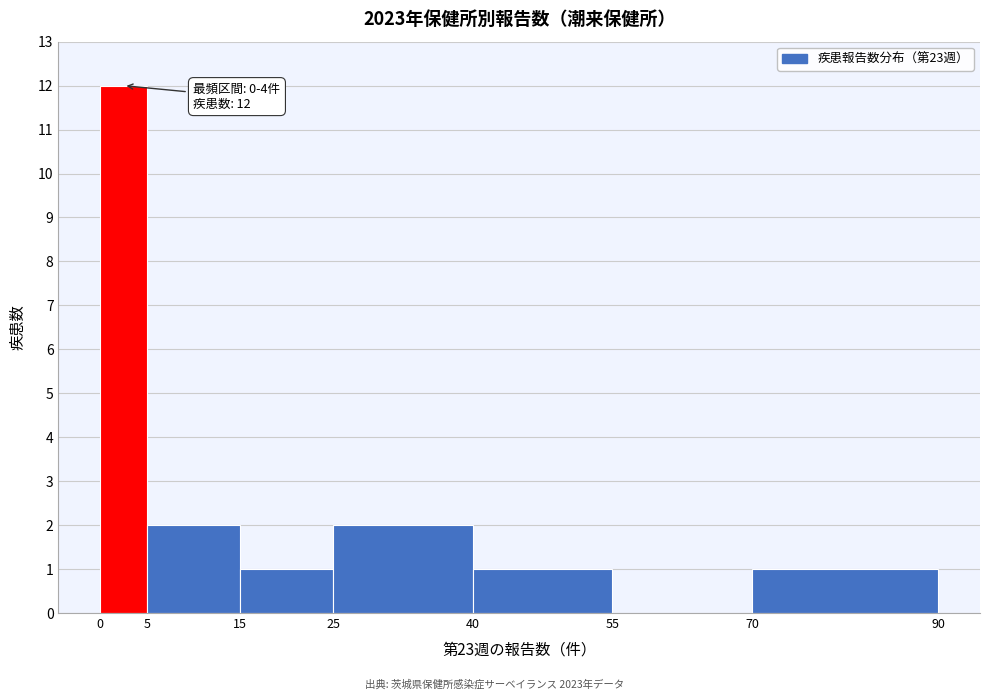

Which range on the x-axis has the tallest bar?

0 to 5